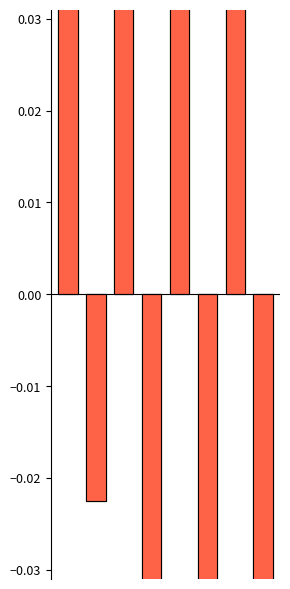

Does the chart contain any negative values?

Yes